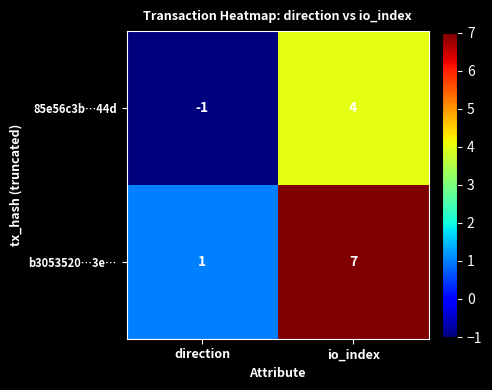

Is it true that 85e56c3b…44d equals 7 at io_index?

False